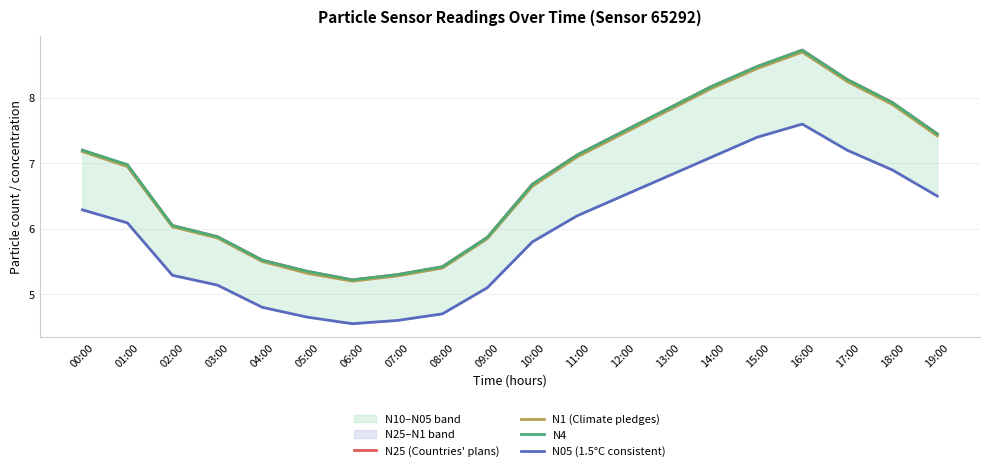

List the labels in order of N05 (1.5°C consistent) value, smallest first.

06:00, 07:00, 05:00, 08:00, 04:00, 09:00, 03:00, 02:00, 10:00, 01:00, 11:00, 00:00, 12:00, 19:00, 13:00, 18:00, 14:00, 17:00, 15:00, 16:00